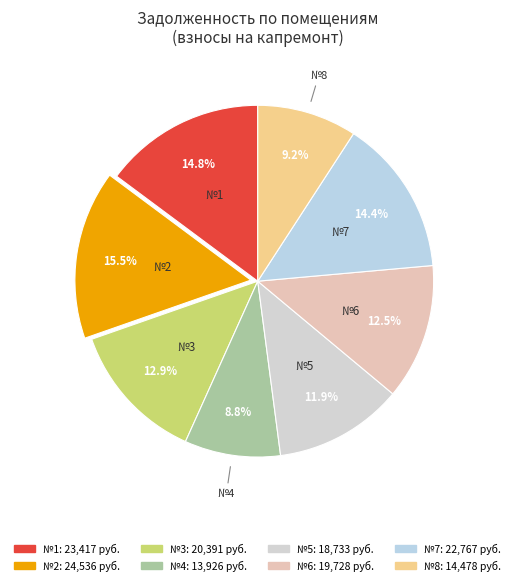

To the nearest percent, what is the average slice percentage?

12%